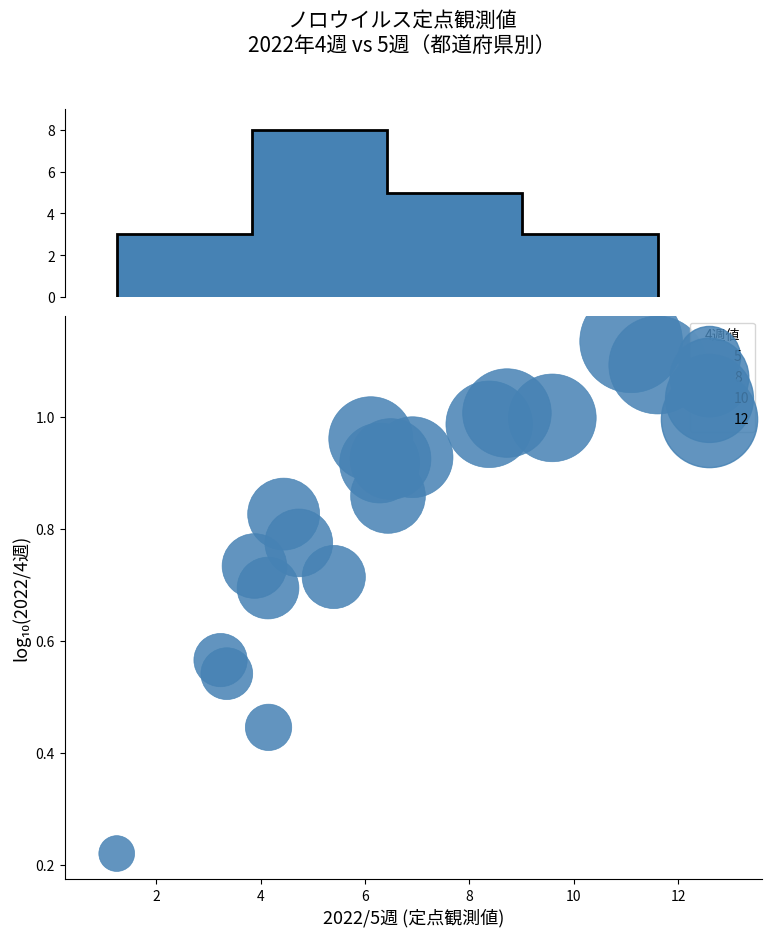

What is the range of X values (max minus min)?

10.4